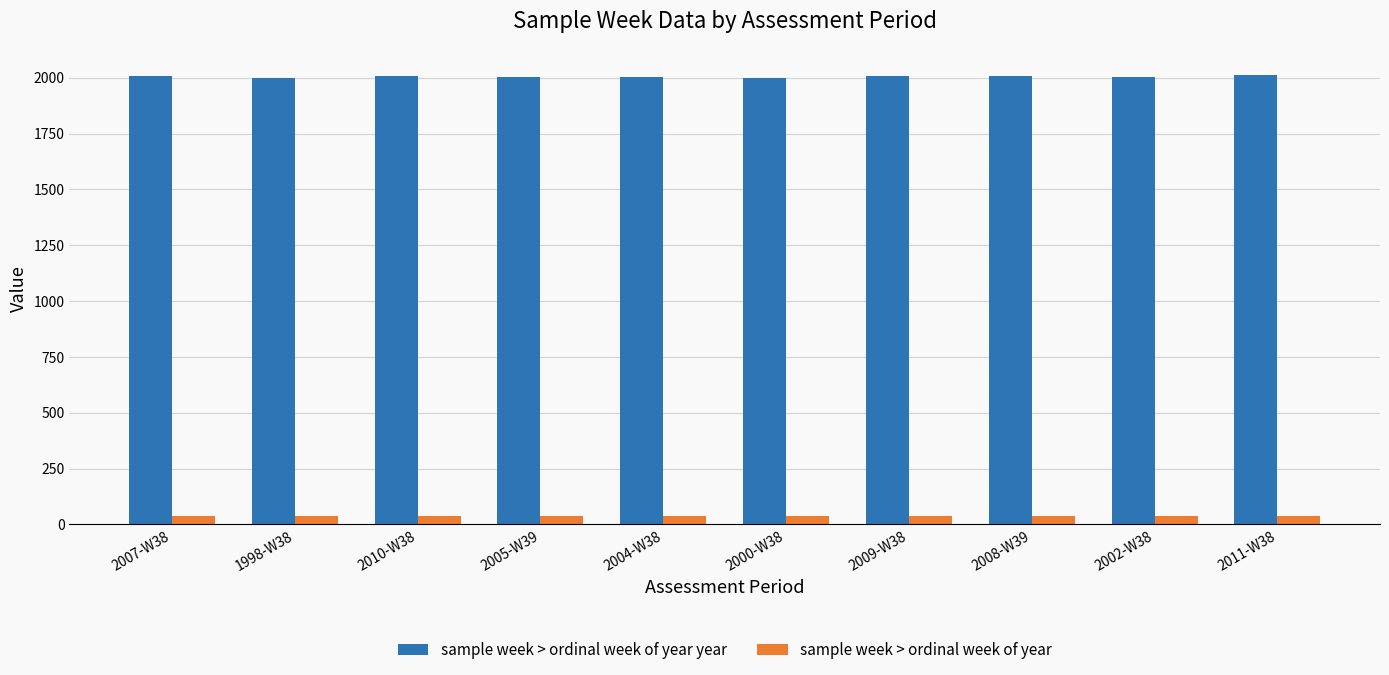

What is the lowest value of the sample week > ordinal week of year year series?

1998